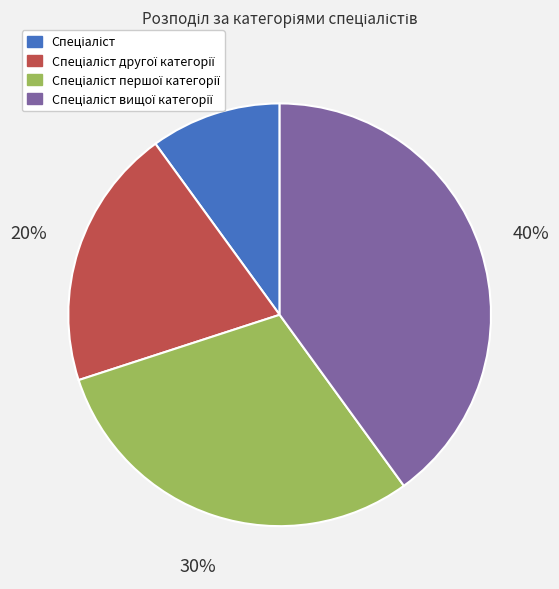

Is there a majority slice in this chart?

No